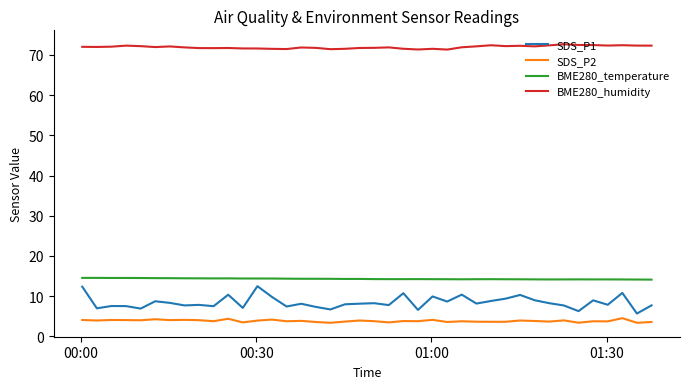

In SDS_P2, how many points are higher than both neighbors (excluding endpoints)?

14